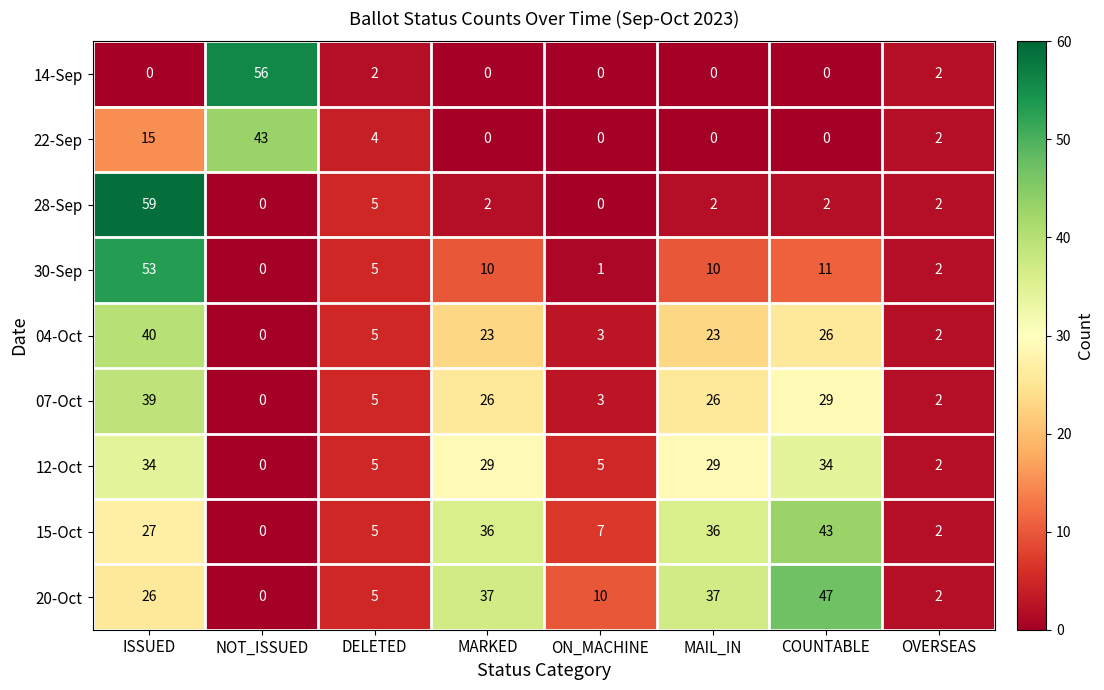

How many categories are shown in the chart?

8